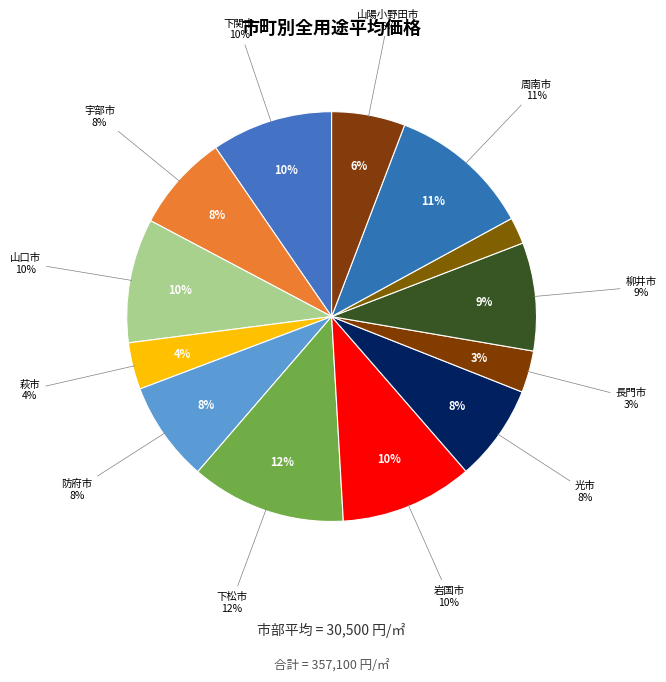

Which has a higher value, 柳井市 or 下松市?

下松市